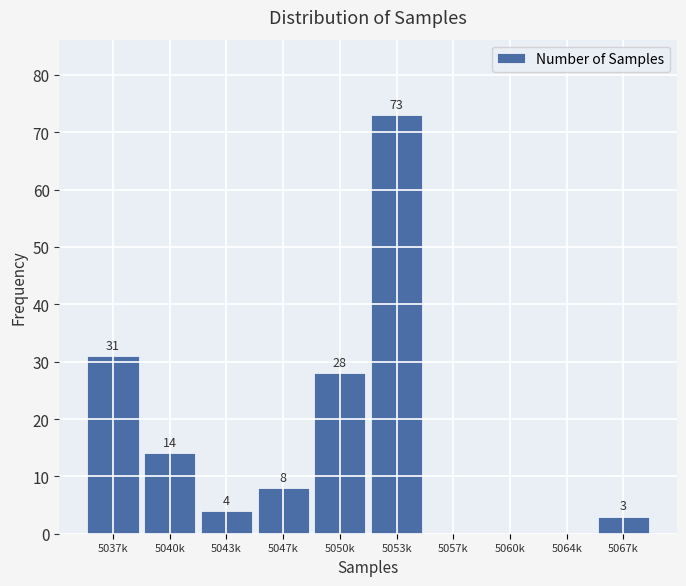

Reading left to right, transcribe all the data shown in this chart.

5037k=31	5040k=14	5043k=4	5047k=8	5050k=28	5053k=73	5057k=0	5060k=0	5064k=0	5067k=3